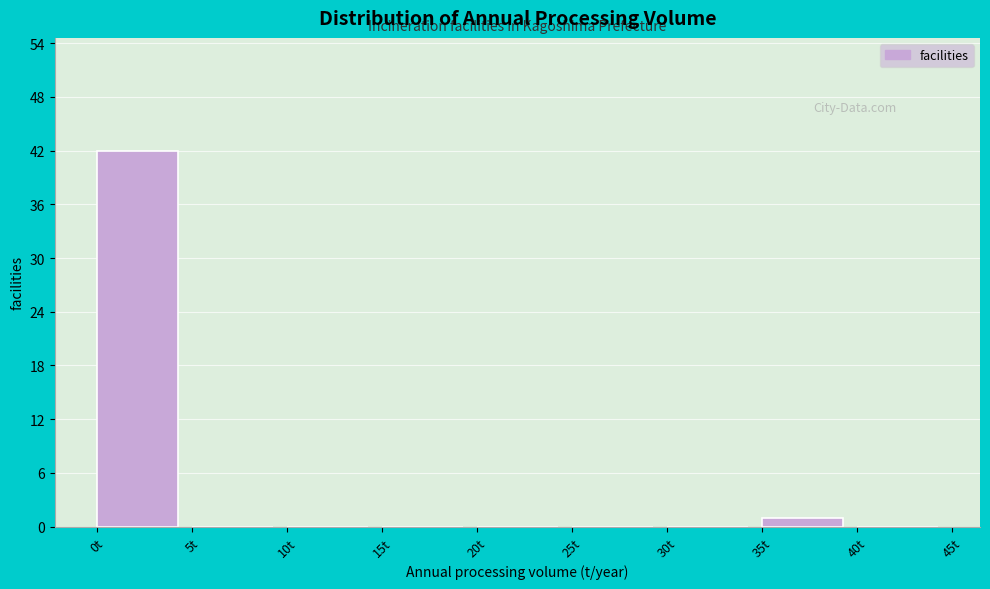

Which range on the x-axis has the tallest bar?

0 to 5